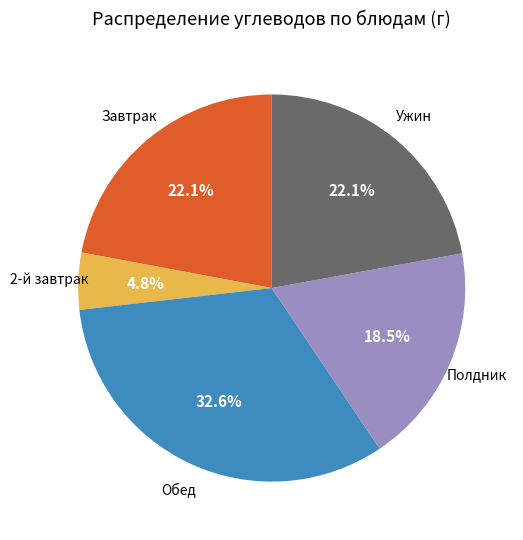

Is there any slice that represents more than half of the pie?

No